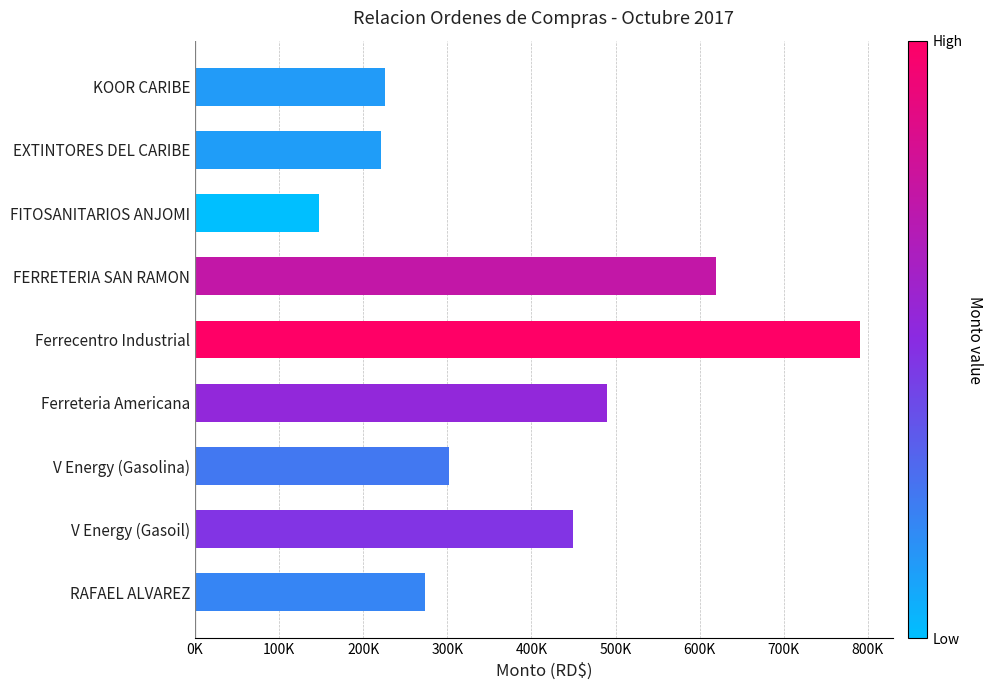

What is the difference between the maximum and second lowest values?

569087.1